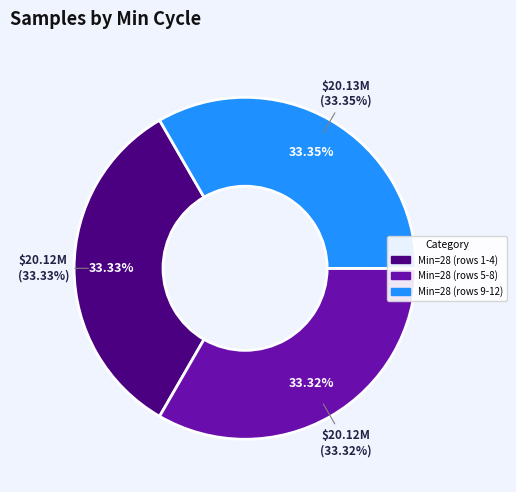

Is there any slice that represents more than half of the pie?

No